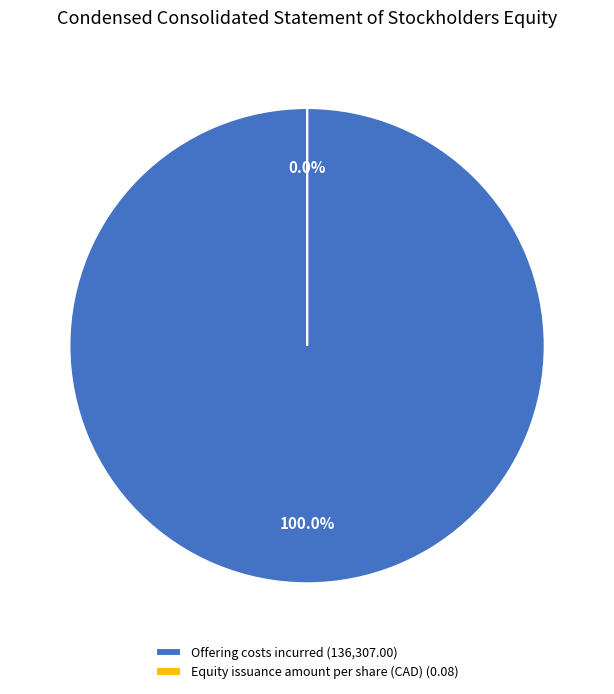

How many segments does this pie chart have?

2